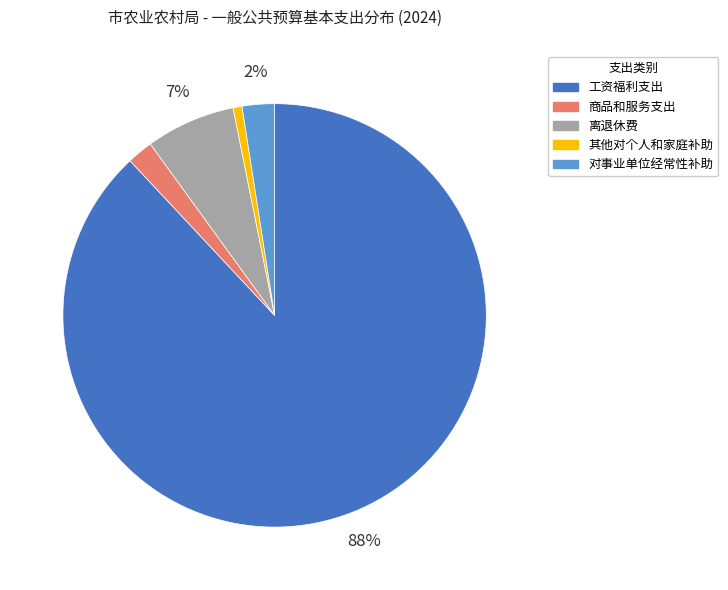

Between 离退休费 and 商品和服务支出, which is larger?

离退休费